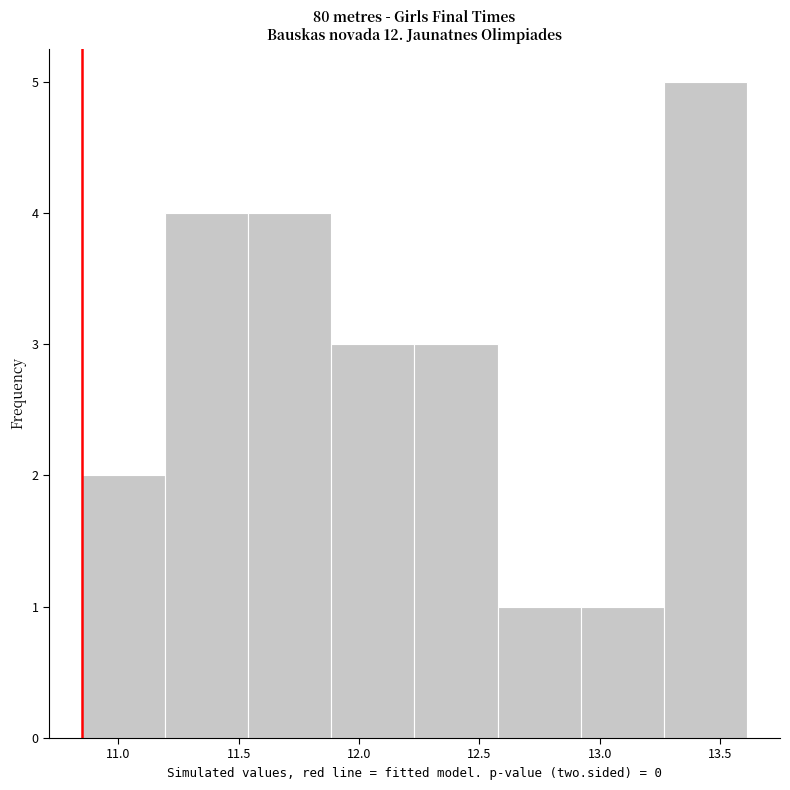

Reading left to right, transcribe this chart: for each bar, give the range it covers on the x-axis and its height. Neither the bar edges nor the heights are printed on the chart, so give them approximately, as read against the axes.

10.850 to 11.195: 2
11.195 to 11.540: 4
11.540 to 11.885: 4
11.885 to 12.230: 3
12.230 to 12.575: 3
12.575 to 12.920: 1
12.920 to 13.265: 1
13.265 to 13.610: 5